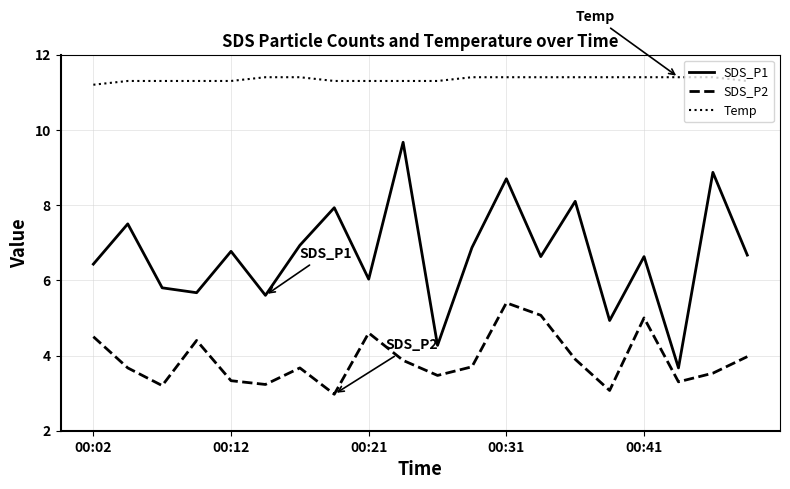

Which series has the largest range (max minus min)?

SDS_P1